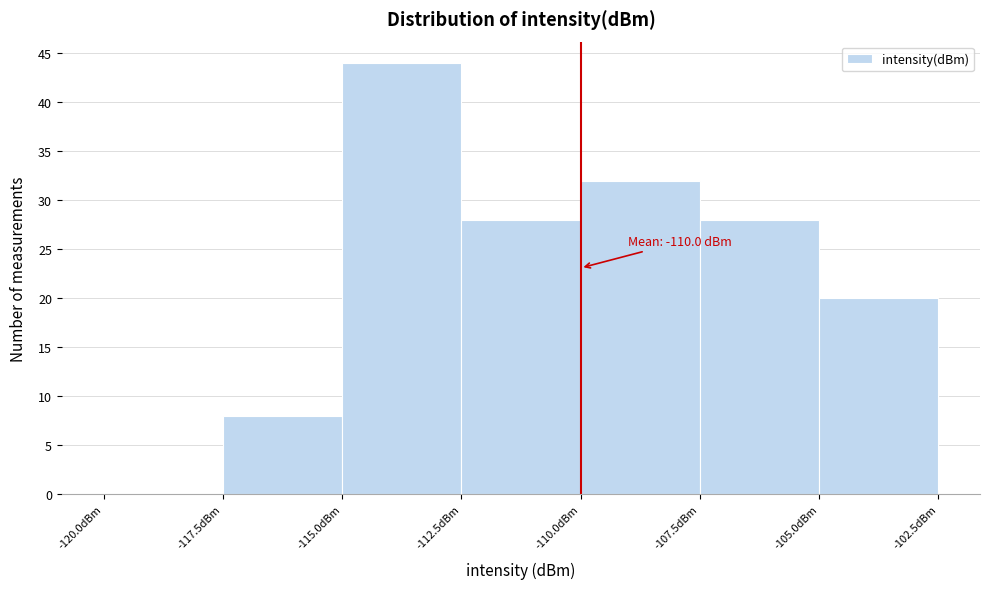

Which range on the x-axis has the tallest bar?

-115.0 to -112.5